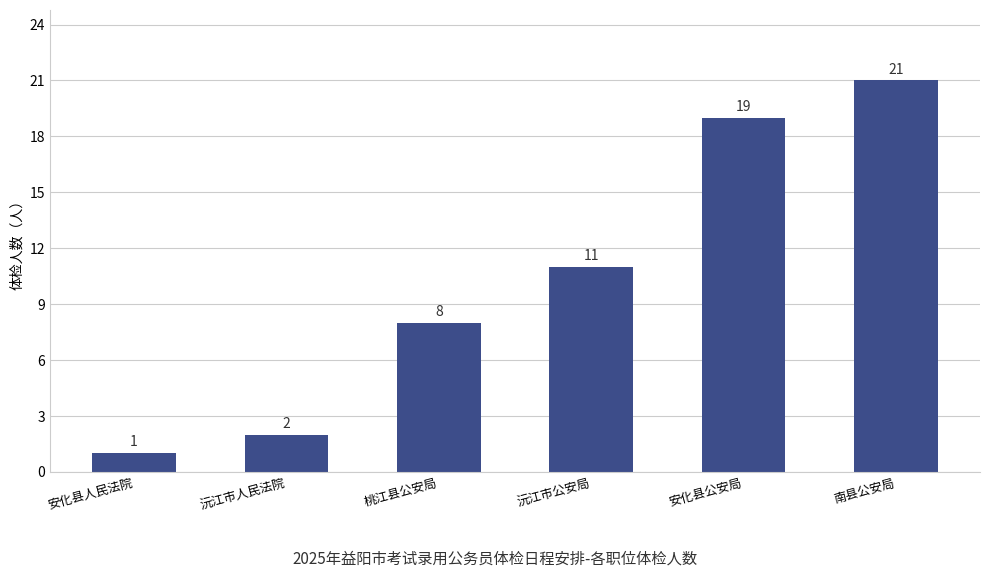

How many bars are there in total?

6